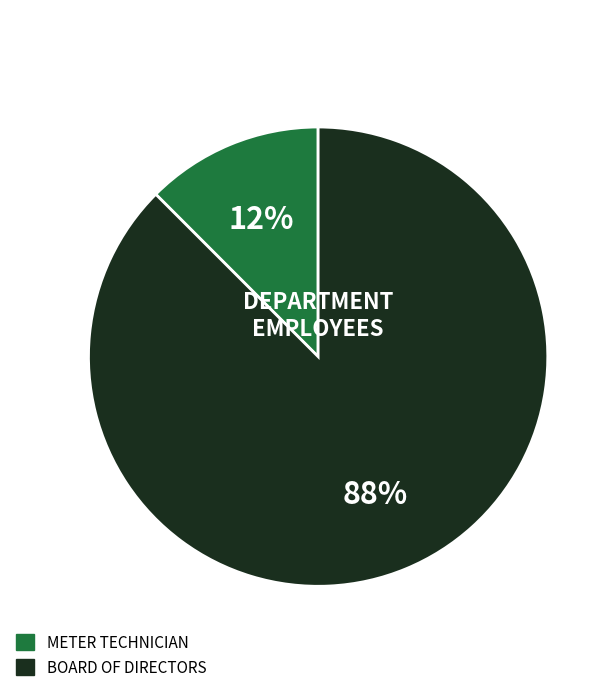

Is there any slice that represents more than half of the pie?

Yes